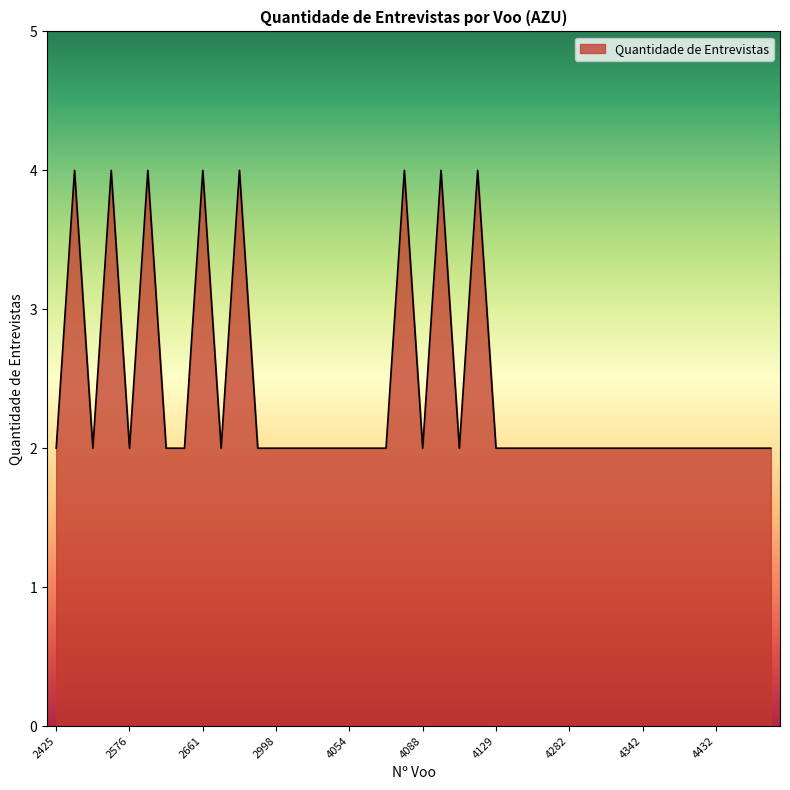

What is the greatest value displayed?

4